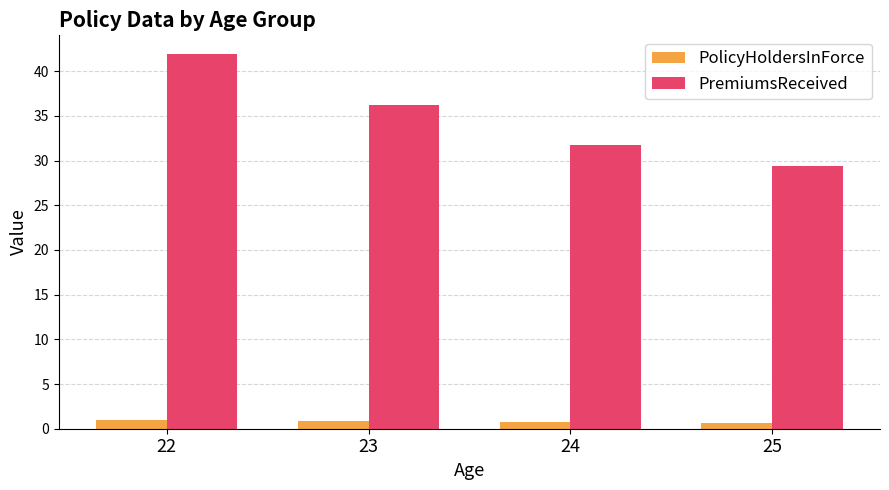

What is the difference between the PolicyHoldersInForce values at 22 and 25?

0.3